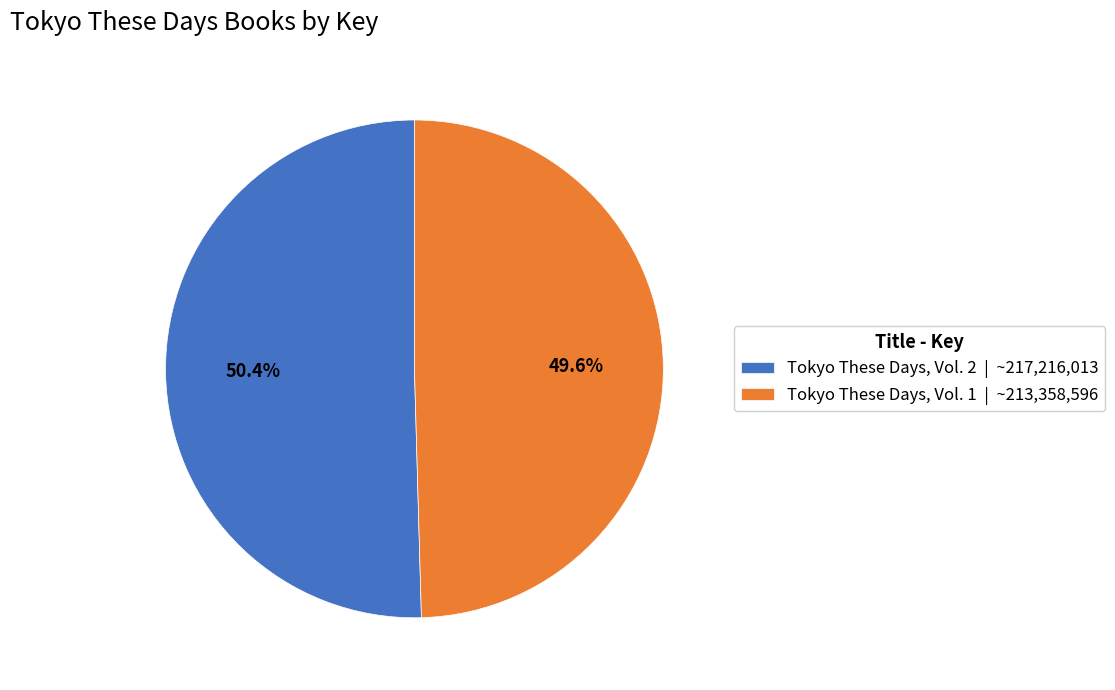

Rank the categories by value from highest to lowest.

Tokyo These Days, Vol. 2, Tokyo These Days, Vol. 1